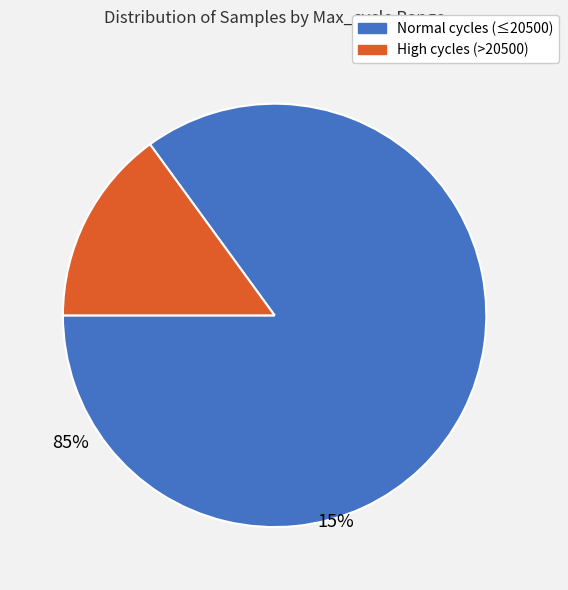

Is there a majority slice in this chart?

Yes